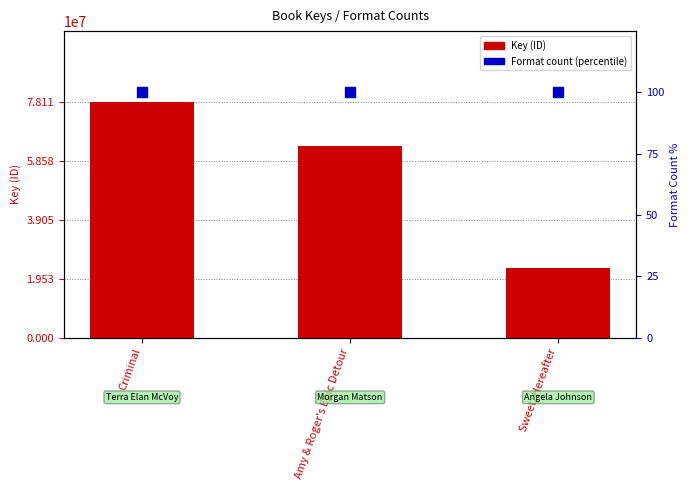

What are all the series names shown in the legend?

Key (ID), Format count (percentile)